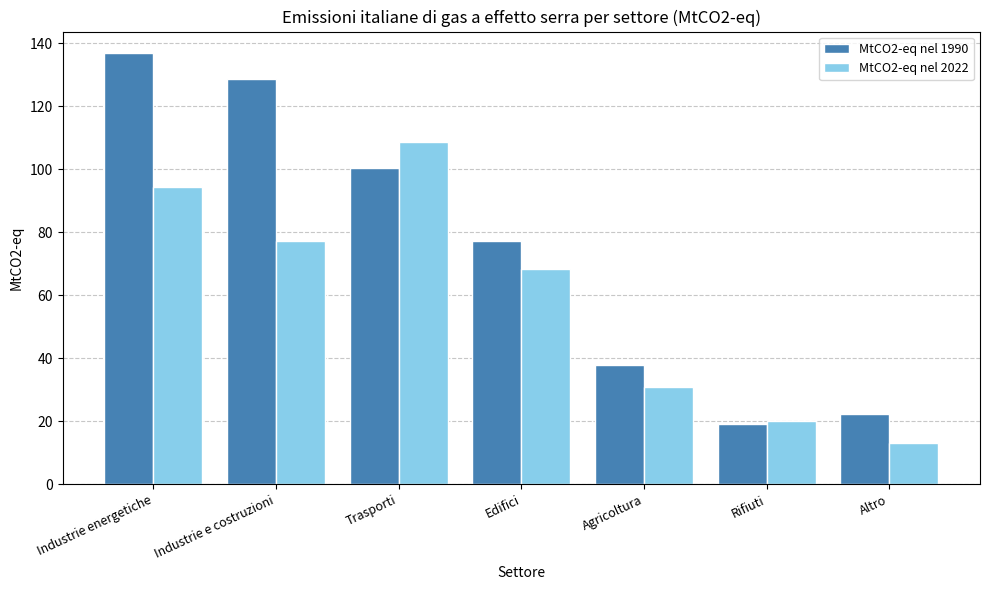

At how many categories does at least one series exceed 126?

2